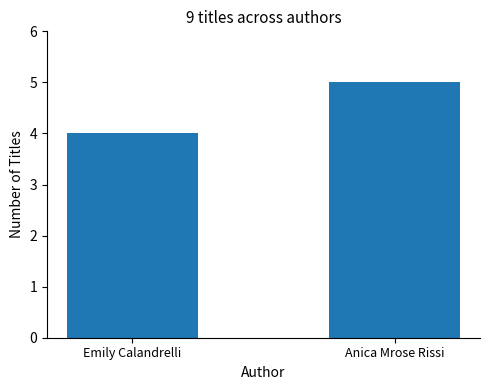

How many bars are there in total?

2